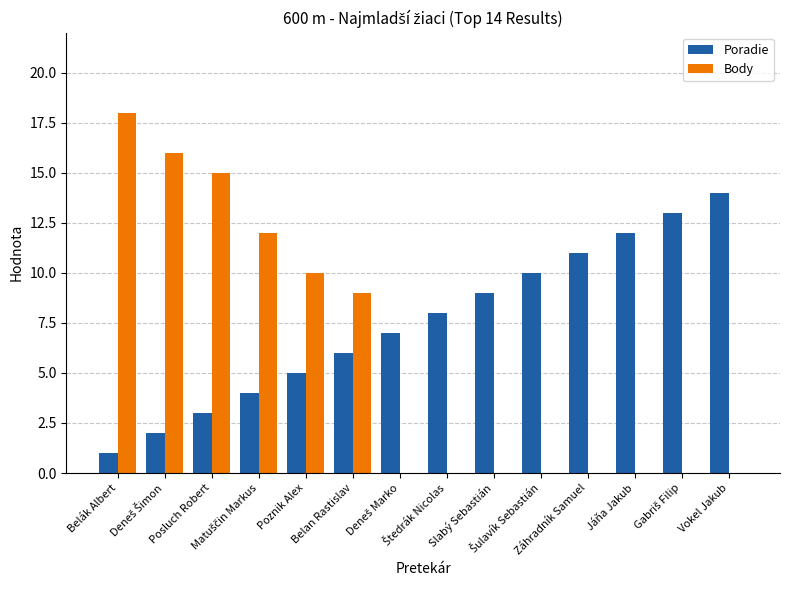

Does the chart contain stacked bars?

No